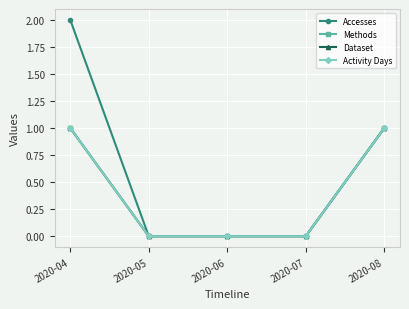

Rank the series at 2020-04 from lowest to highest value.

Methods, Dataset, Activity Days, Accesses